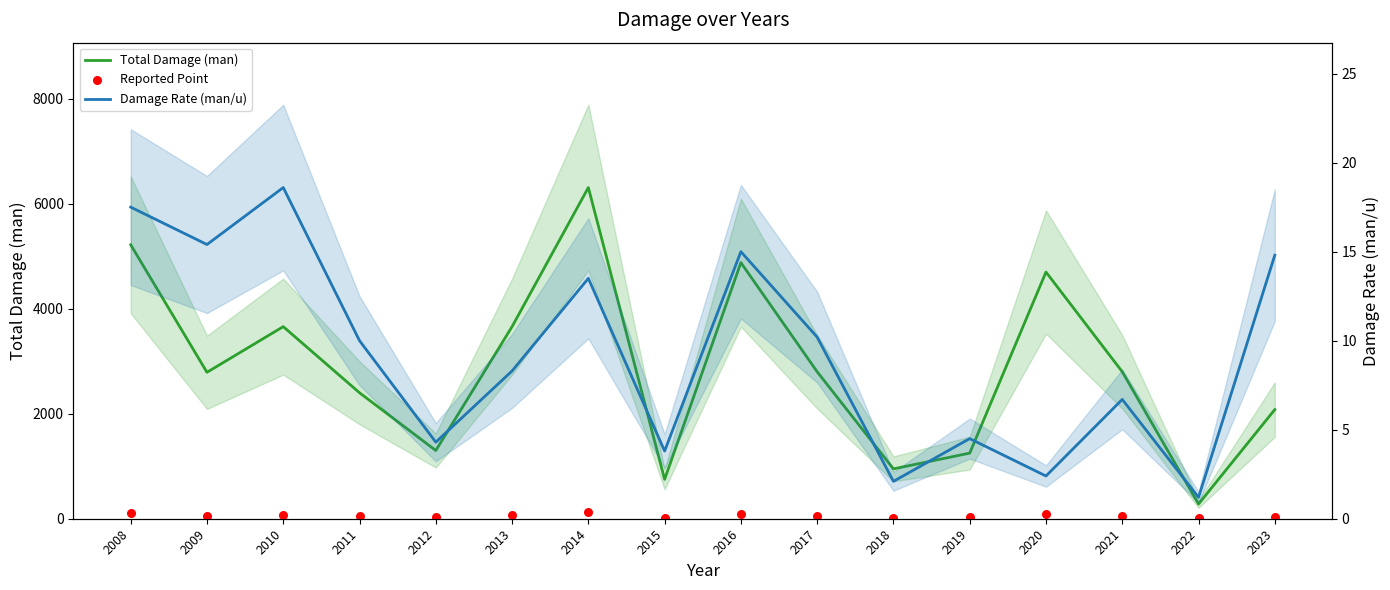

Which series has the largest total across all categories?

Total Damage (man)